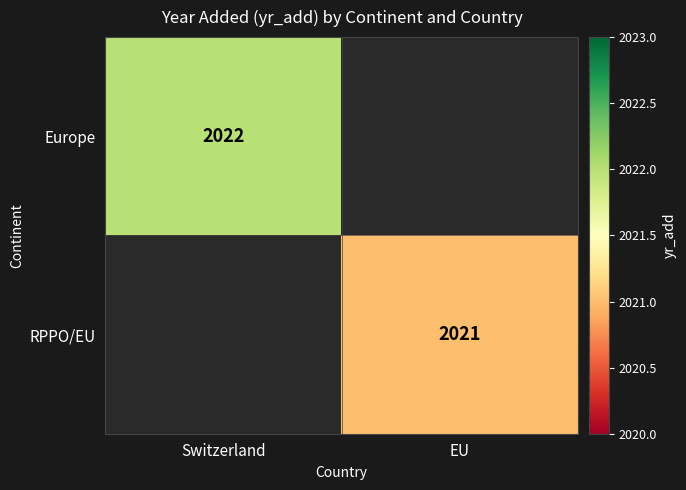

The RPPO/EU series shows 2676 at EU. True or false?

False